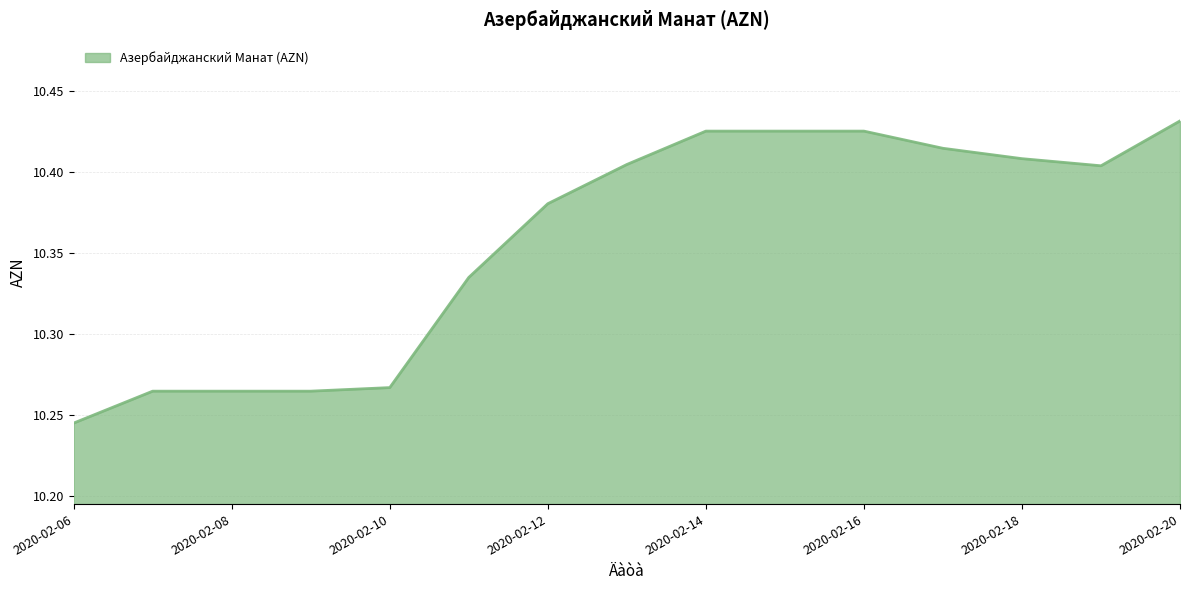

True or false: there are more than 1 points higher than both neighbors.

False